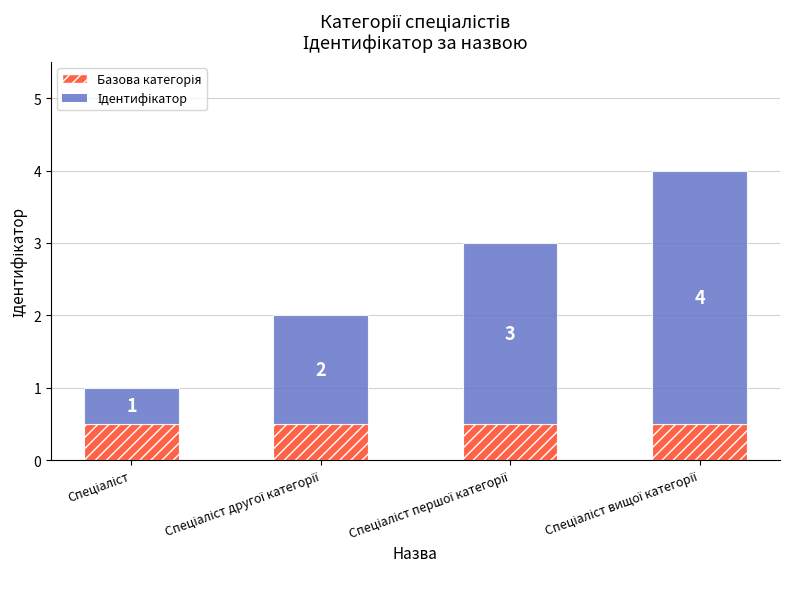

Does the chart contain stacked bars?

Yes